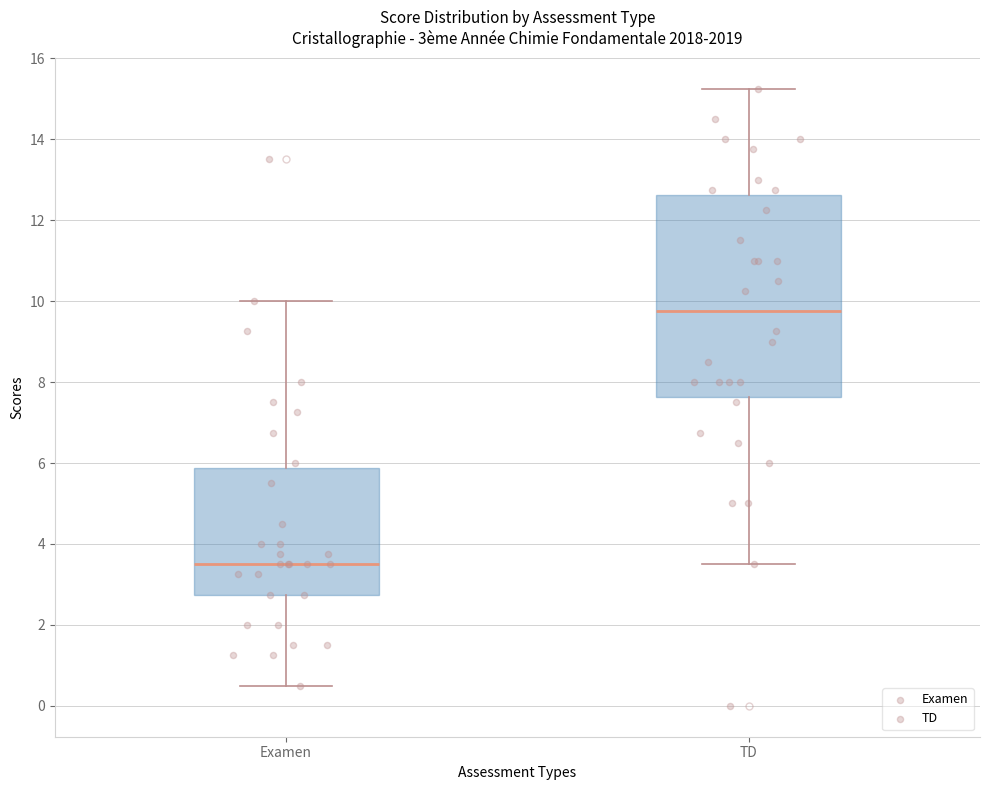

Comparing the boxes themselves (not the whiskers), which one is the tallest?

TD